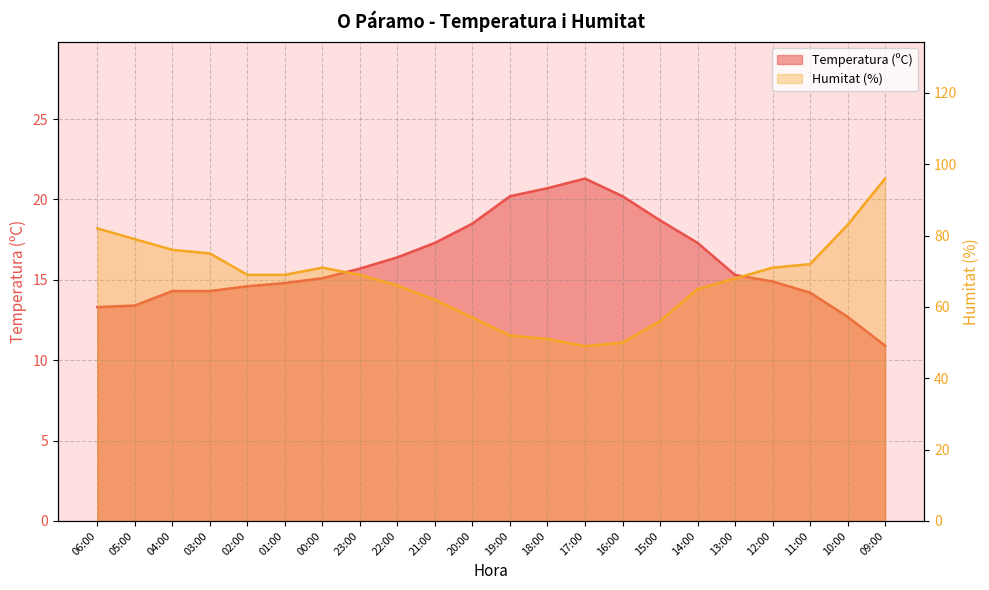

True or false: Humitat (%) has more than 2 points higher than both neighbors.

False